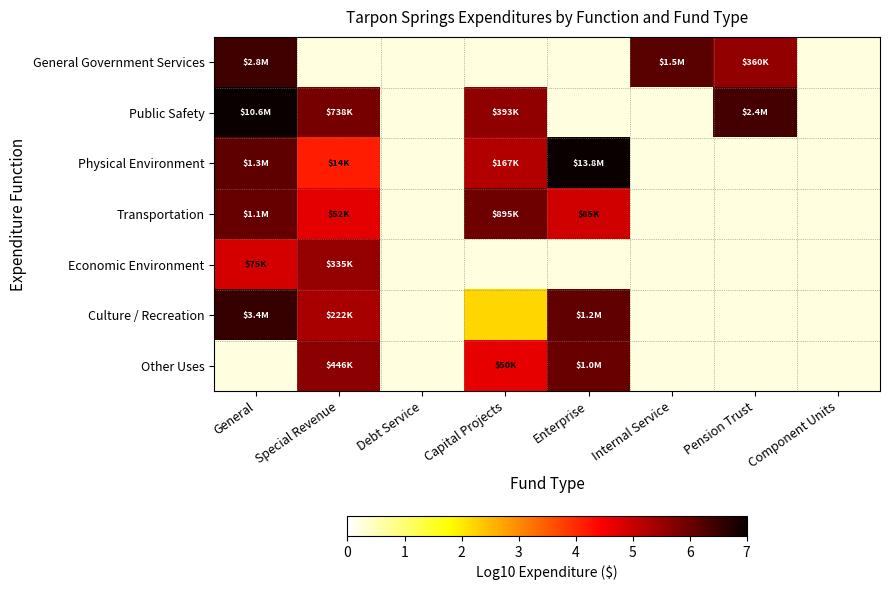

How many values in the Other Uses series are below 6?

2